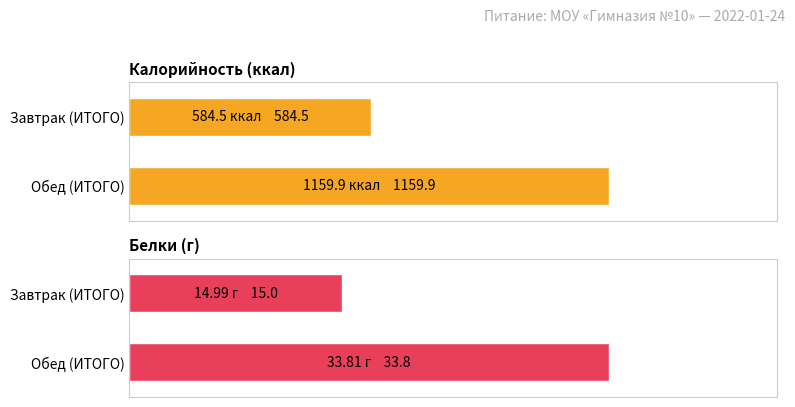

What is the minimum value for Белки (г)?

15.0